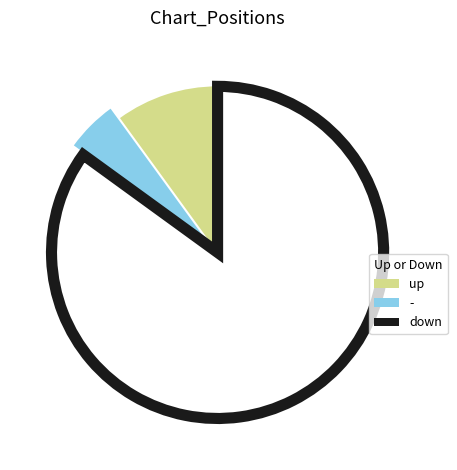

Does any single category account for the majority?

Yes